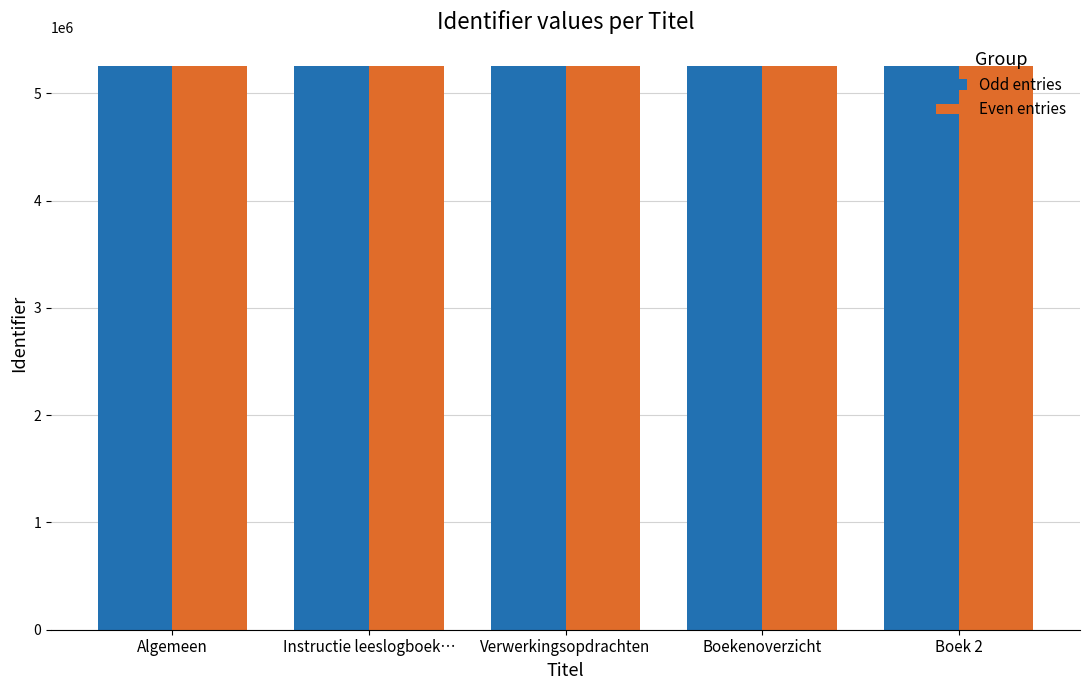

What is the sum of all Odd entries values?

26298940